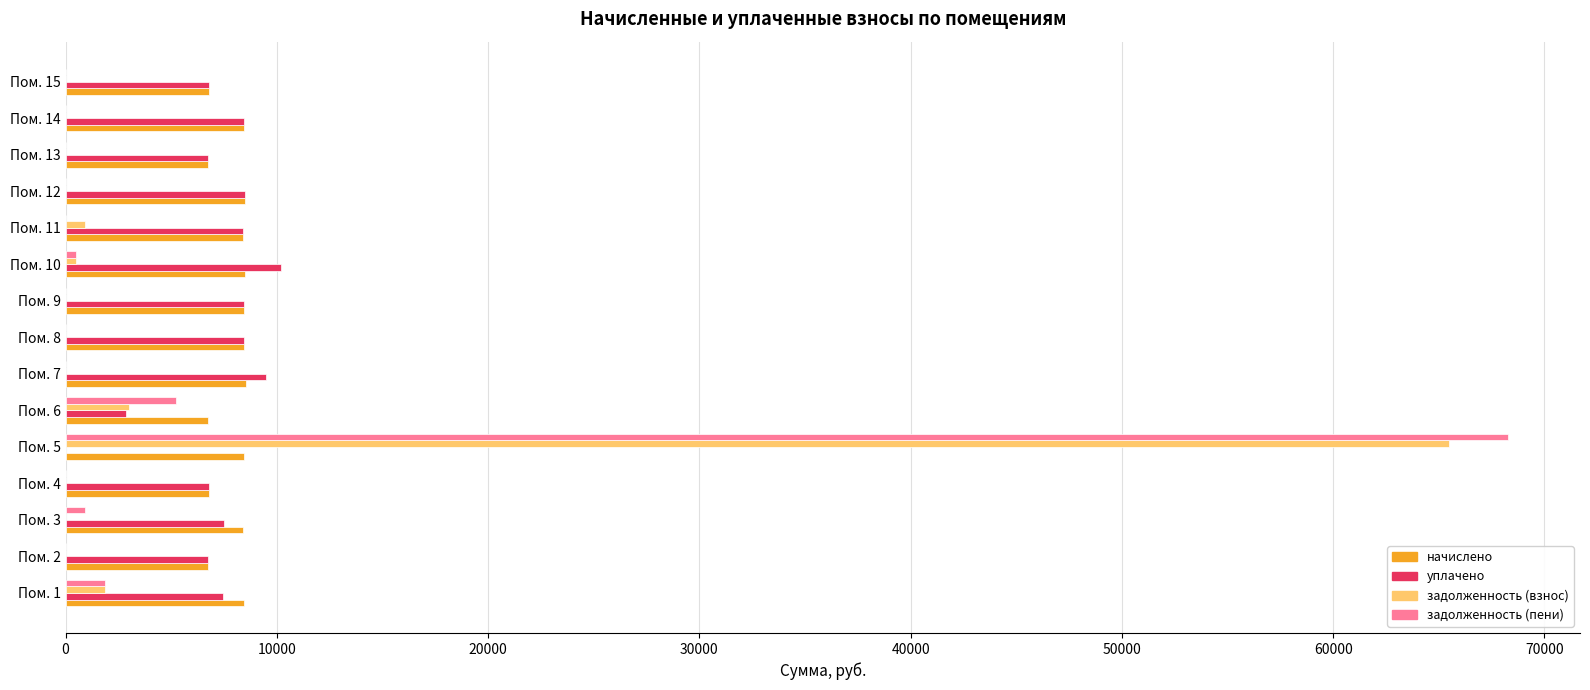

The value of задолженность (взнос) at Пом. 9 is 0.0. True or false?

True